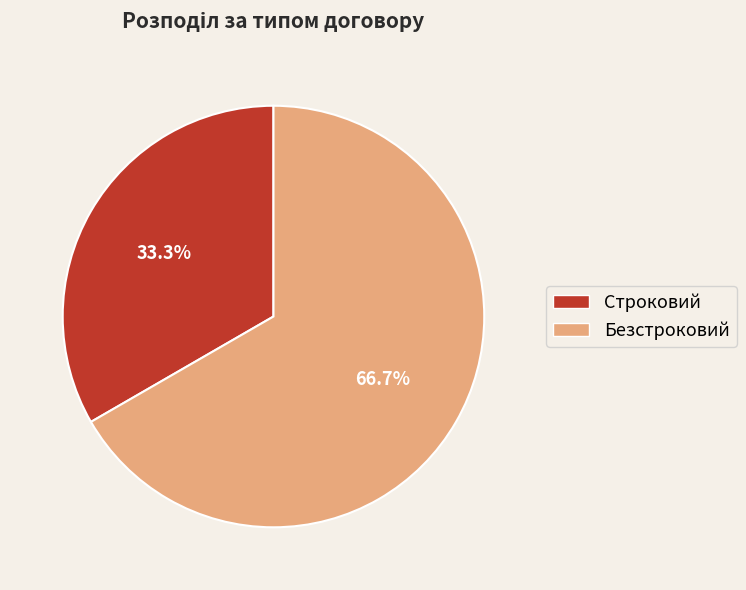

Count the number of slices in the pie.

2